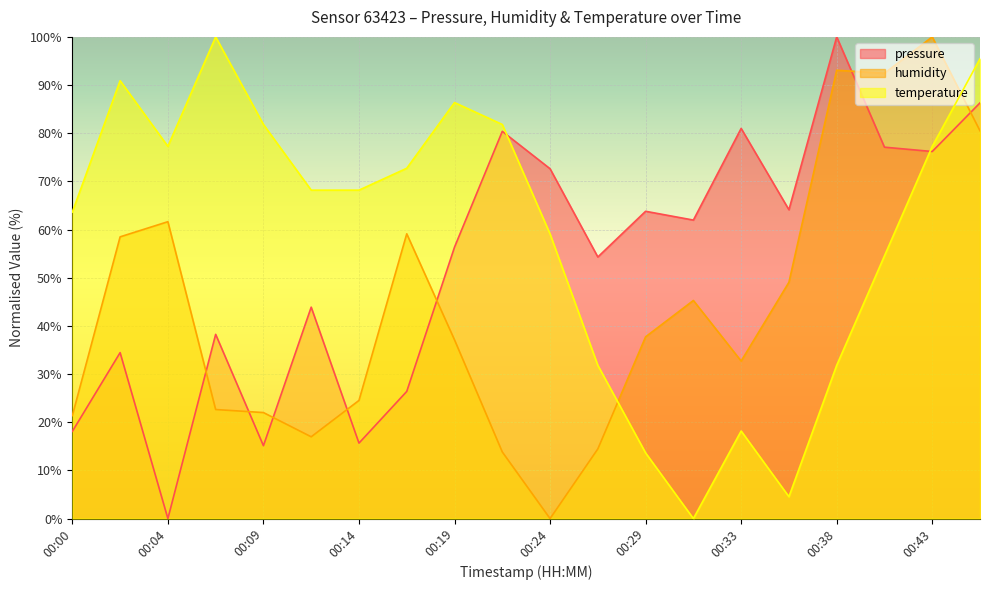

How many intersections are there between pressure and temperature?

2